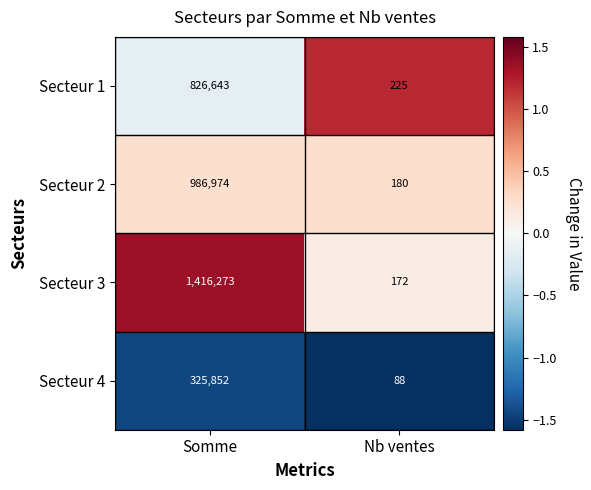

What is the difference between the Secteur 1 values at Somme and Nb ventes?

826418